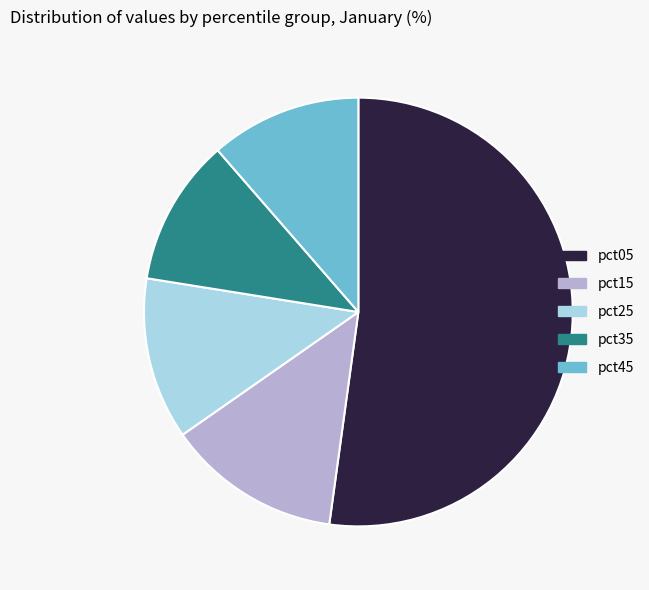

Do pct05 and pct35 together represent more than half of the pie?

Yes